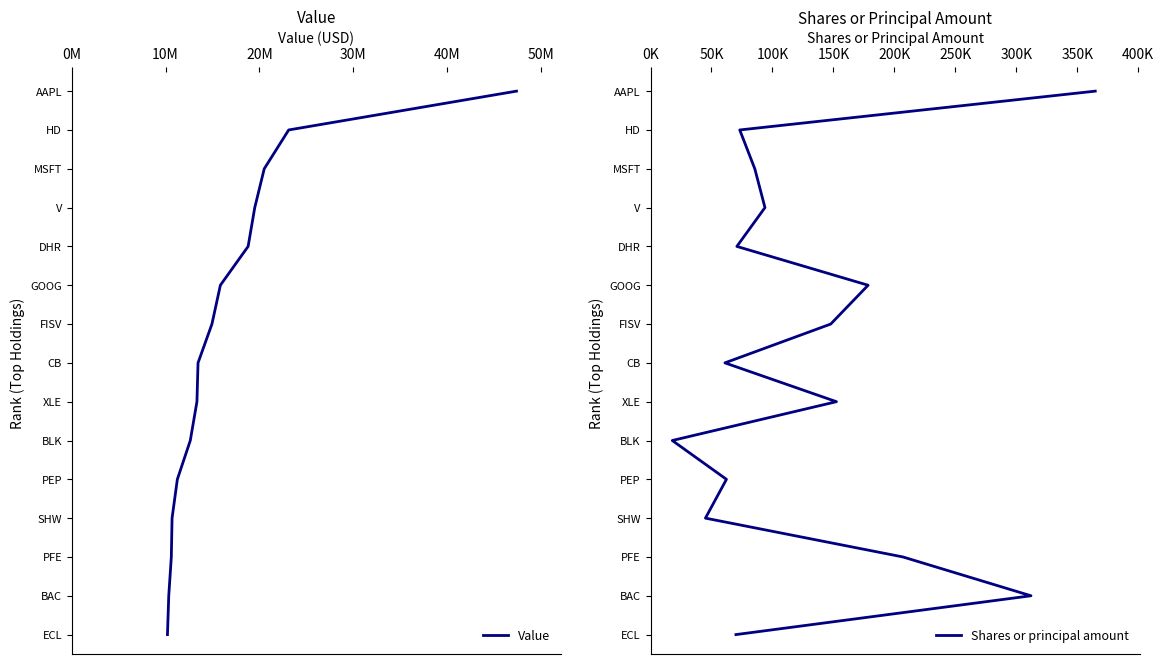

Does the chart display data point markers on the line(s)?

No